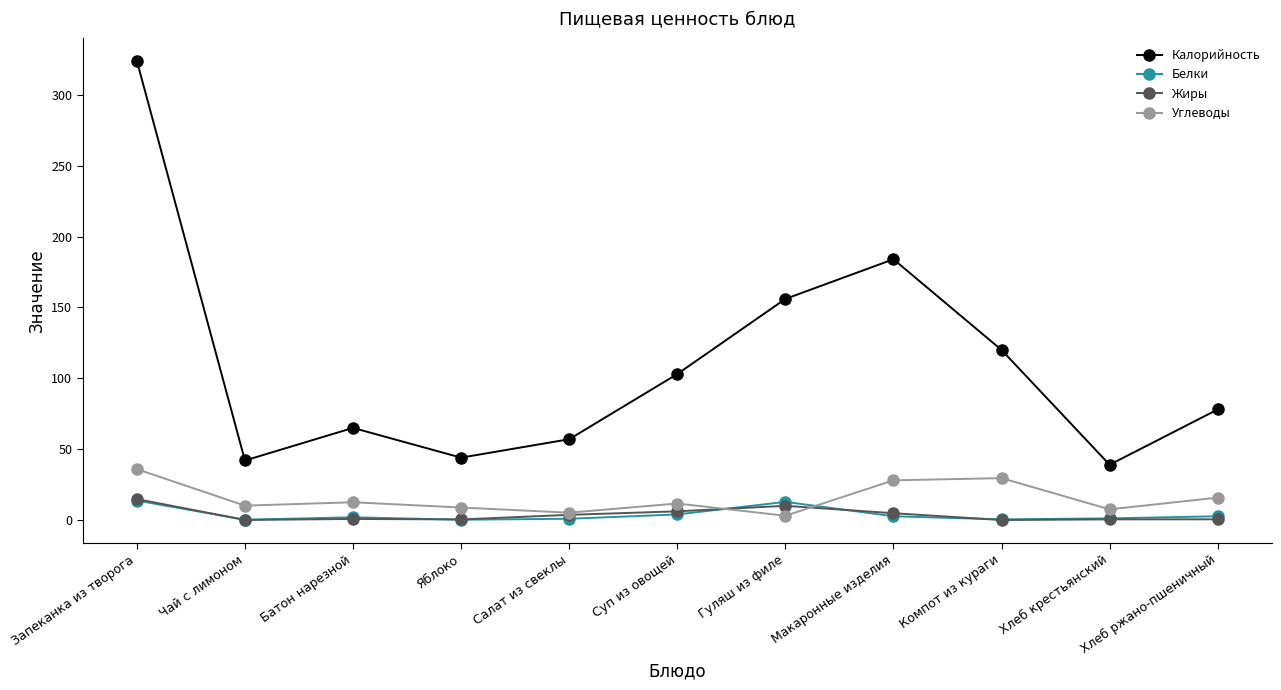

Which series has the largest range (max minus min)?

Калорийность